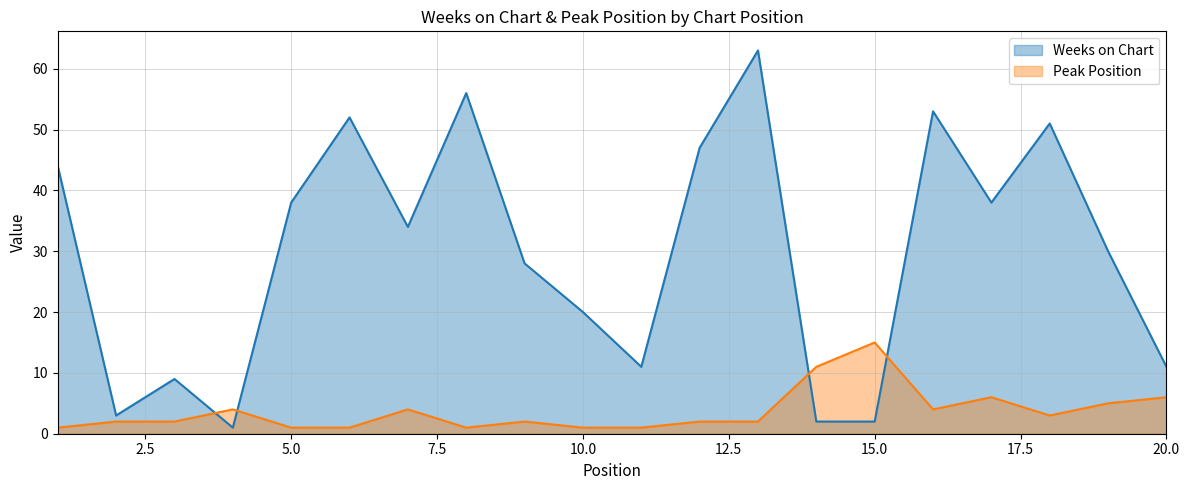

Which series has the widest spread of values?

Weeks on Chart